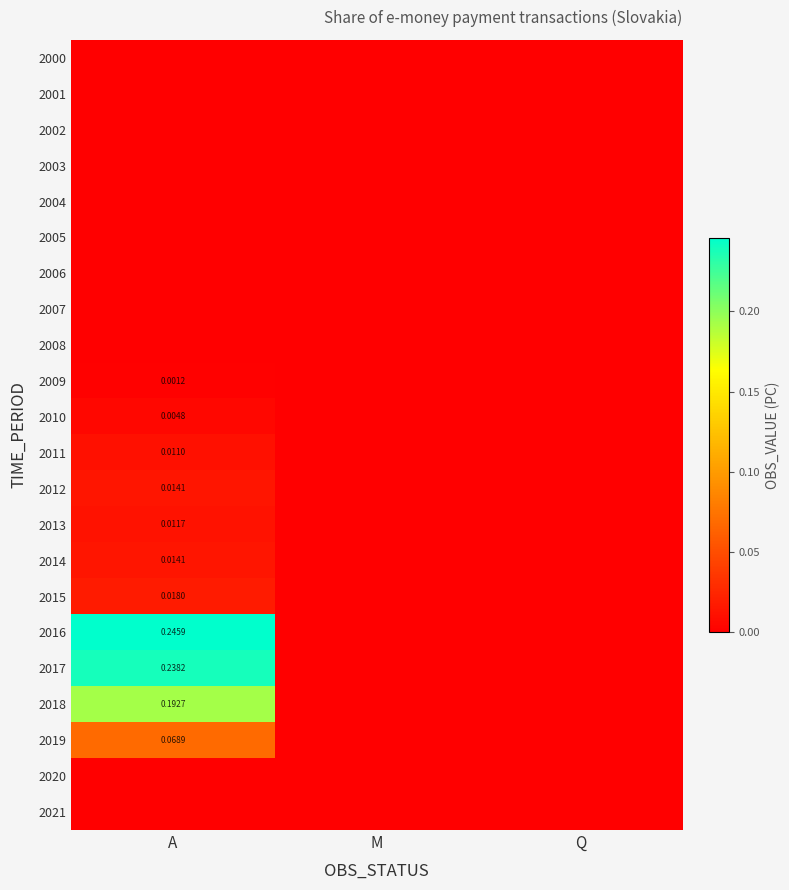

The 2016 series shows 0.0 at M. True or false?

True